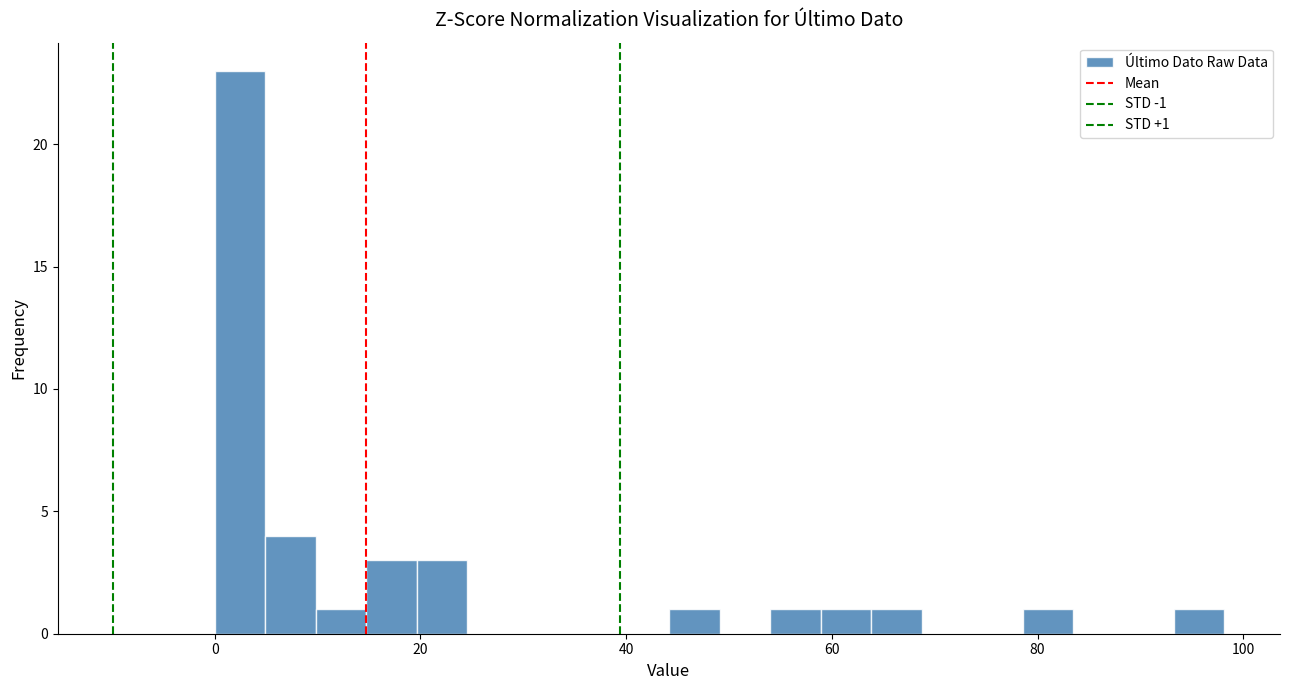

Around what value on the x-axis is the tallest bar? Give the approximate position of its centre, as read against the axis.

2